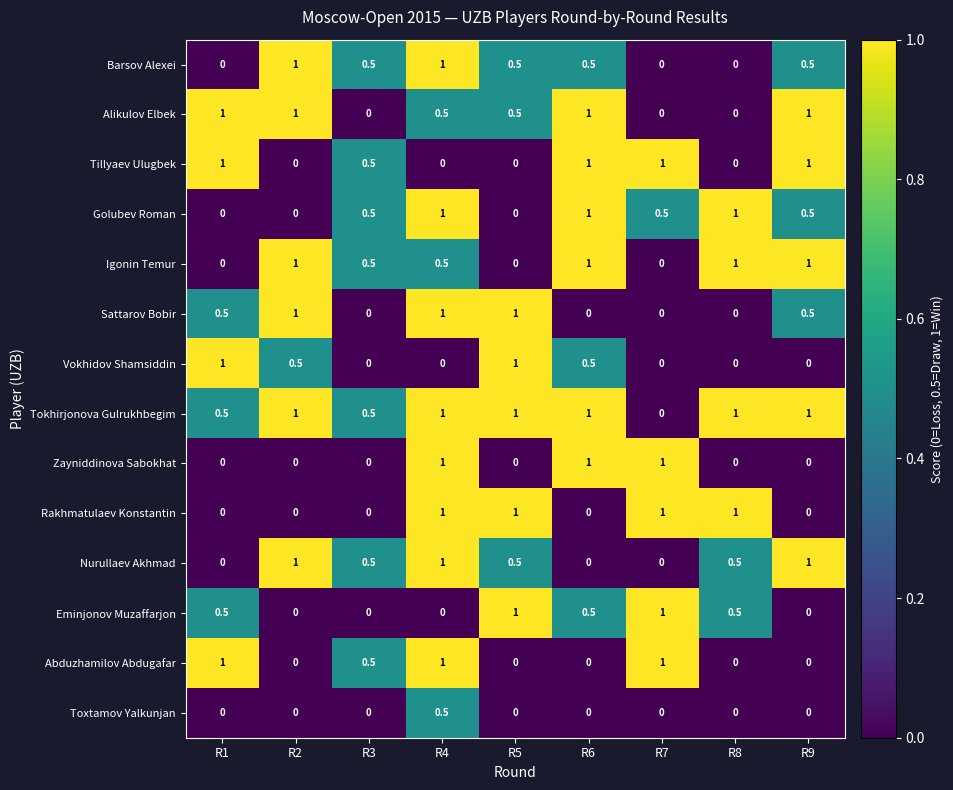

What is the greatest value displayed?

1.0